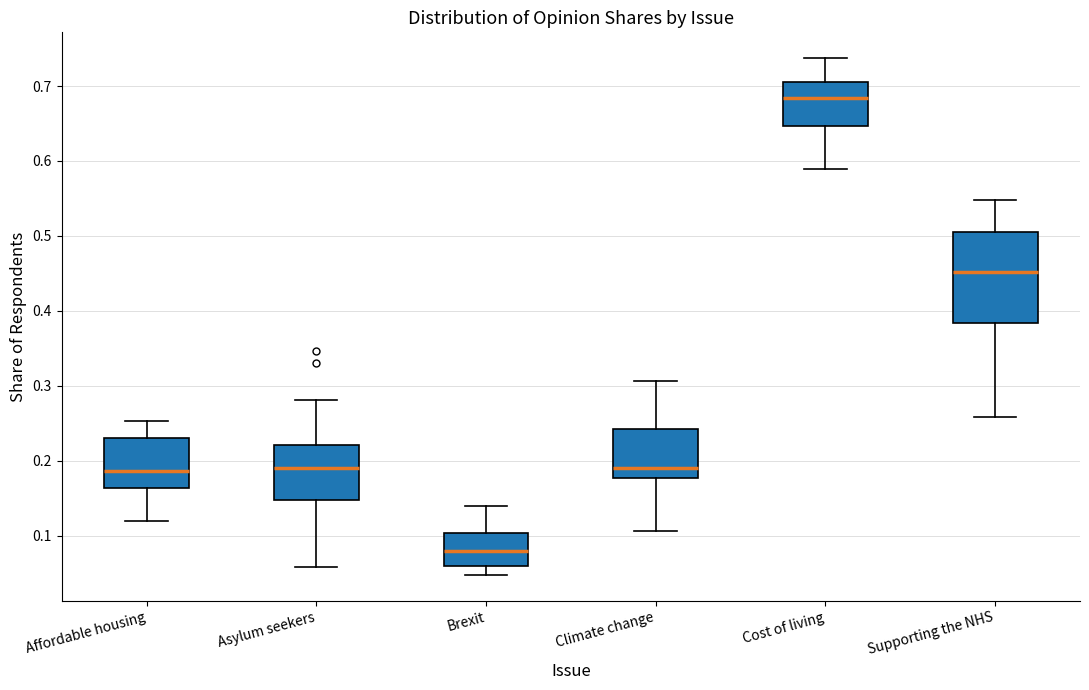

Reading left to right, read every box against the y-axis: the position of its median line, the range the box covers, and the ends of its whiskers. The values are not printed on the chart, so give them approximately, as read against the axis.

Affordable housing: median 0.19, box 0.16 to 0.23, whiskers 0.12 to 0.25
Asylum seekers: median 0.19, box 0.15 to 0.22, whiskers 0.06 to 0.28
Brexit: median 0.08, box 0.06 to 0.10, whiskers 0.05 to 0.14
Climate change: median 0.19, box 0.18 to 0.24, whiskers 0.11 to 0.31
Cost of living: median 0.68, box 0.65 to 0.71, whiskers 0.59 to 0.74
Supporting the NHS: median 0.45, box 0.38 to 0.51, whiskers 0.26 to 0.55